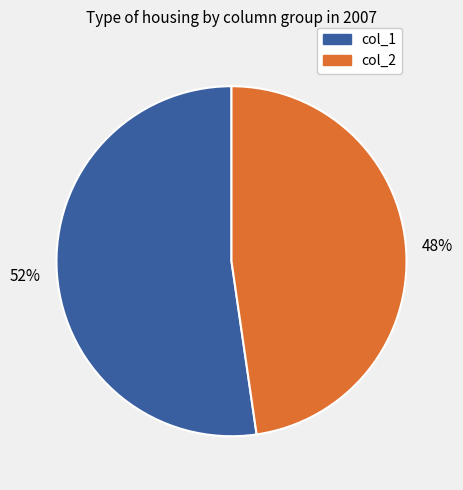

To the nearest percent, what is the combined percentage of col_2 and col_1?

100%